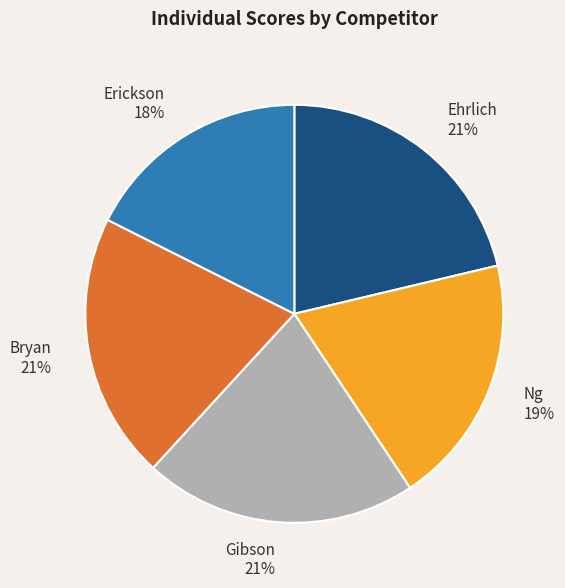

The Erickson slice represents 8% of the pie. True or false?

False